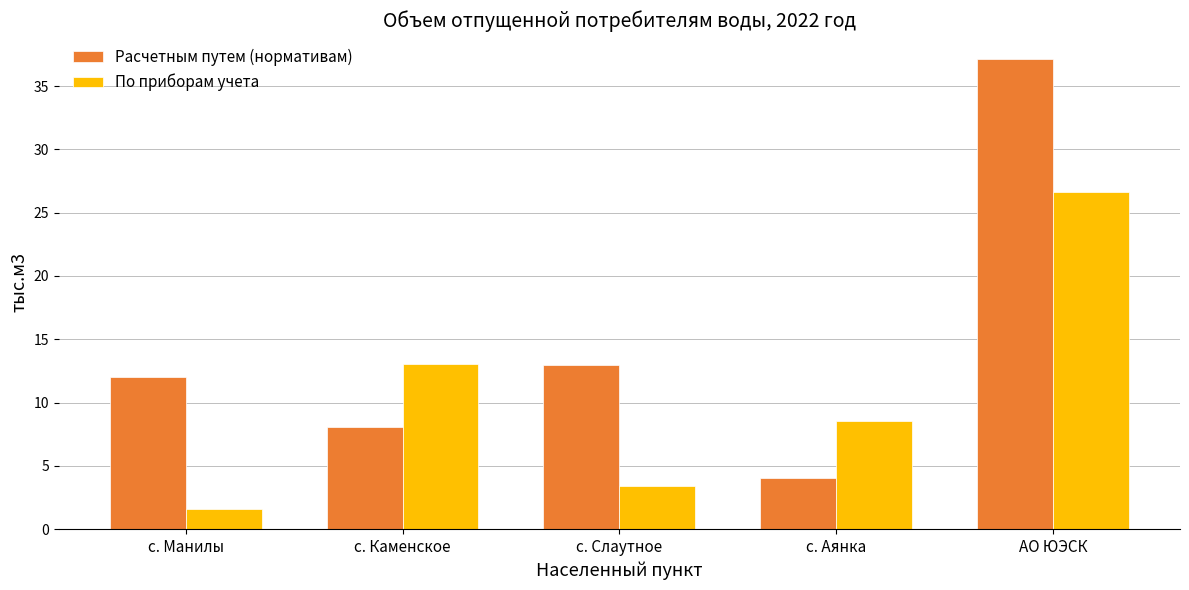

What is the average value of the По приборам учета series?

10.6